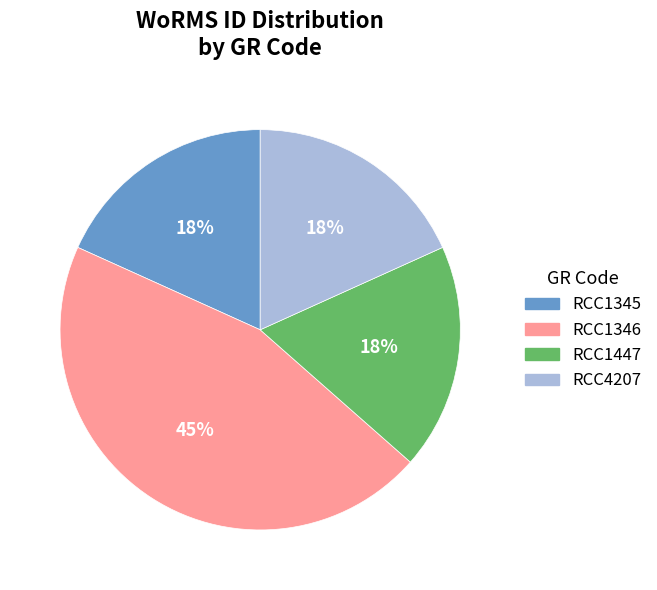

Do RCC1345 and RCC4207 together represent more than half of the pie?

No